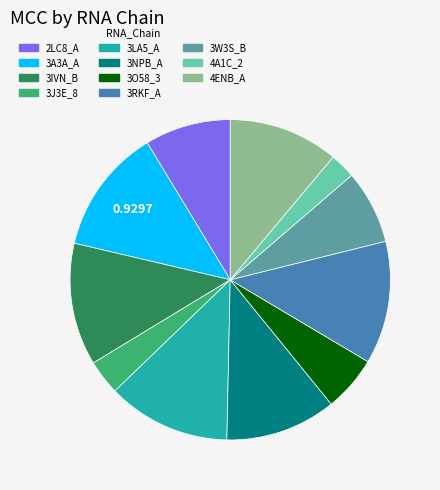

Is there any slice that represents more than half of the pie?

No